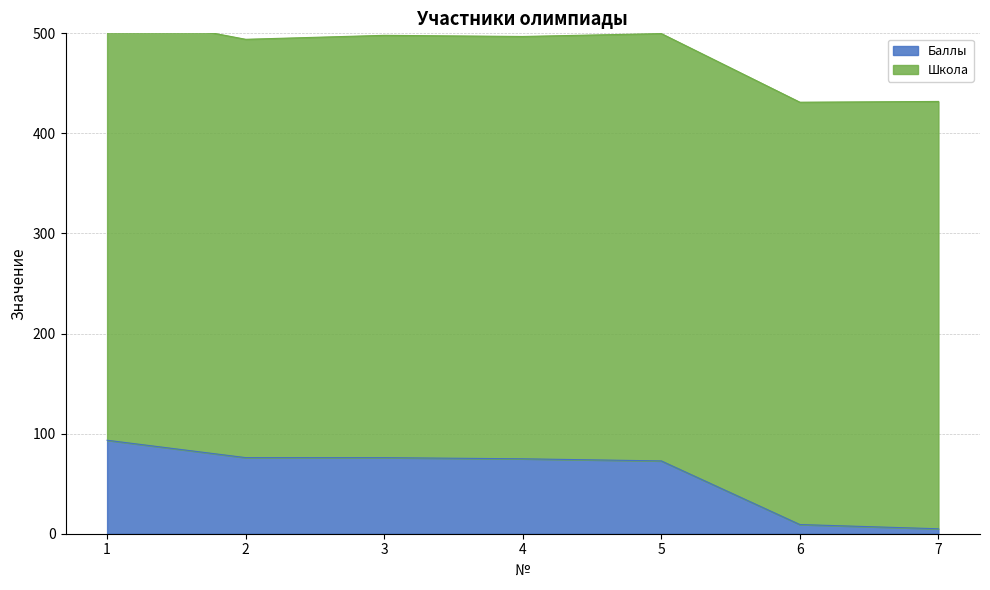

Count the number of categories in the chart.

7